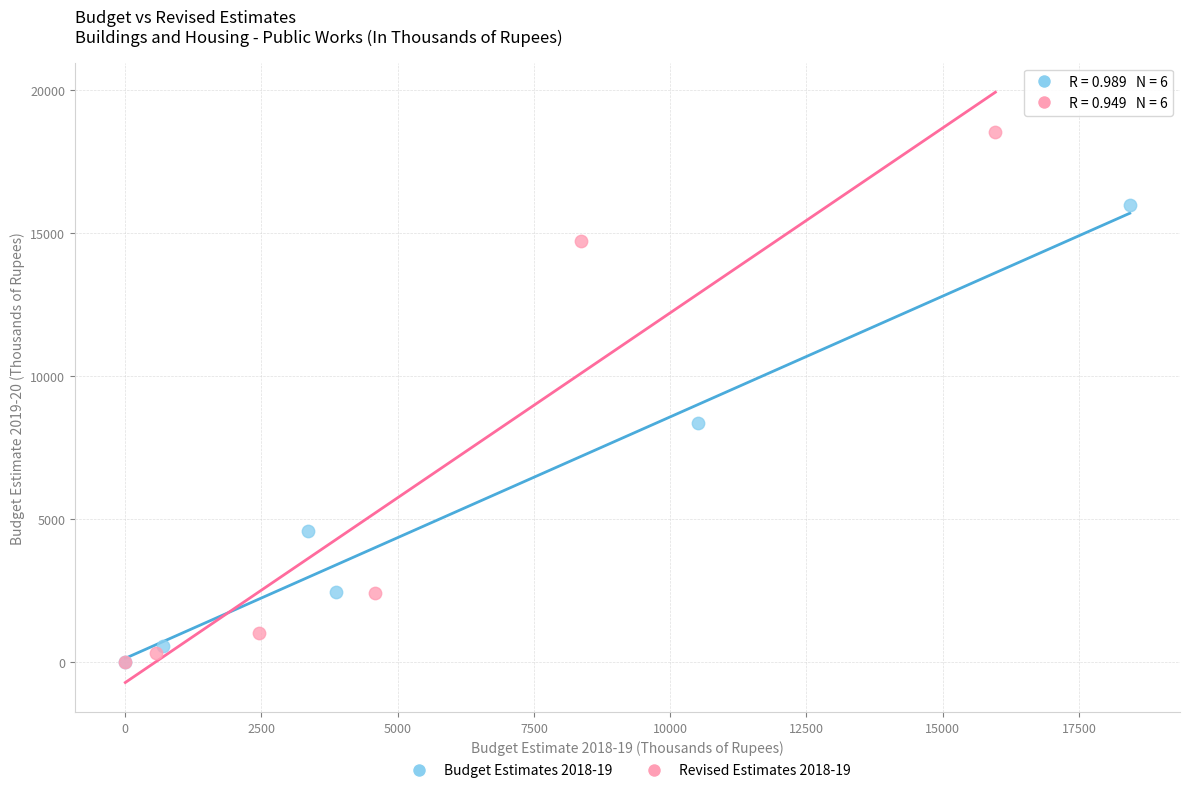

What are all the series names shown in the legend?

Budget Estimates 2018-19, Revised Estimates 2018-19